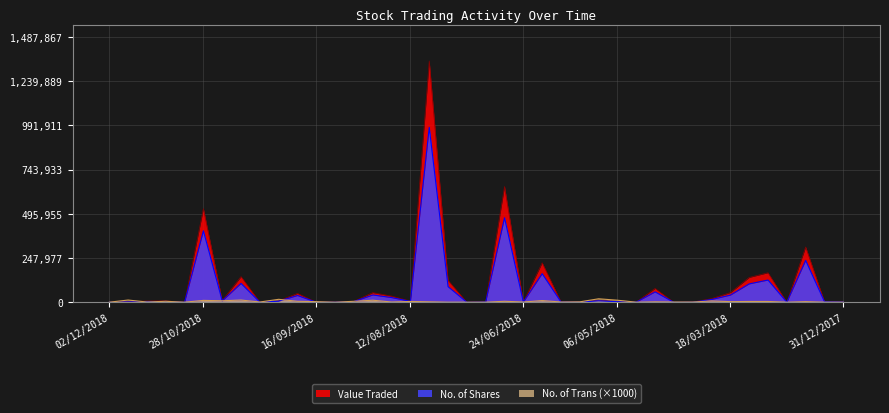

True or false: Value Traded and No. of Shares cross at least once.

False